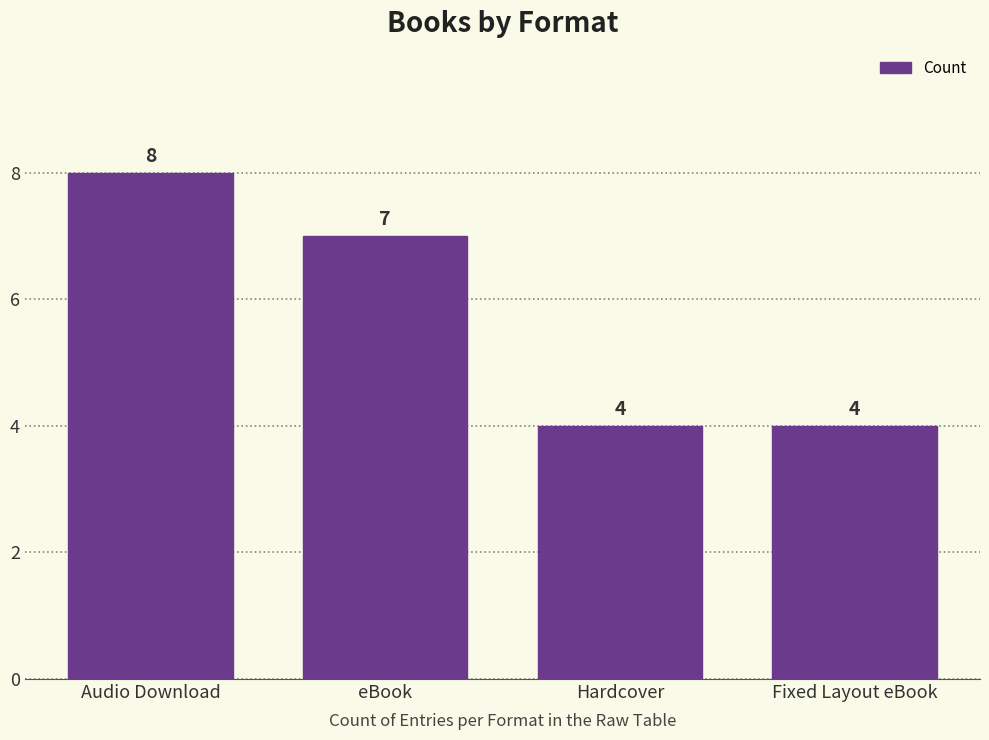

Reading right to left, list all the values displayed in this chart.

Fixed Layout eBook=4	Hardcover=4	eBook=7	Audio Download=8